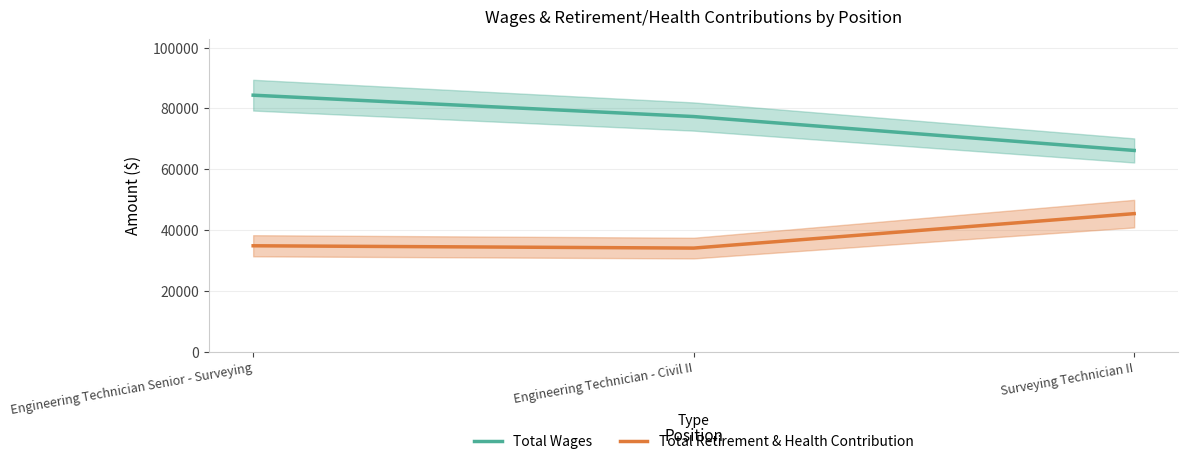

Reading left to right, list all the values displayed in this chart.

Total Wages: Engineering Technician Senior - Surveying=84335	Engineering Technician - Civil II=77306	Surveying Technician II=66154
Total Retirement & Health Contribution: Engineering Technician Senior - Surveying=34797	Engineering Technician - Civil II=34035	Surveying Technician II=45370